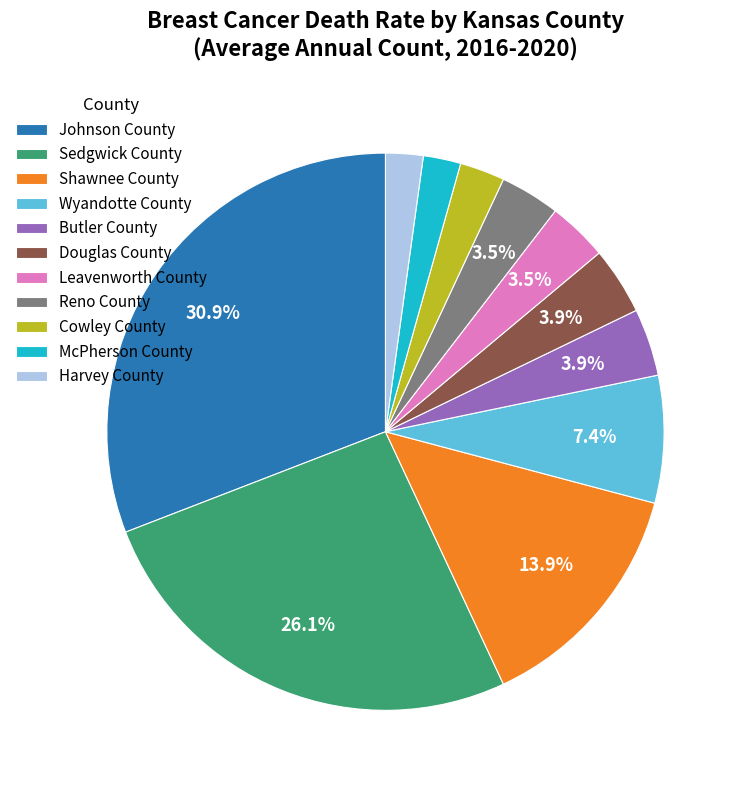

Is it true that Sedgwick County is 11% of the pie?

False